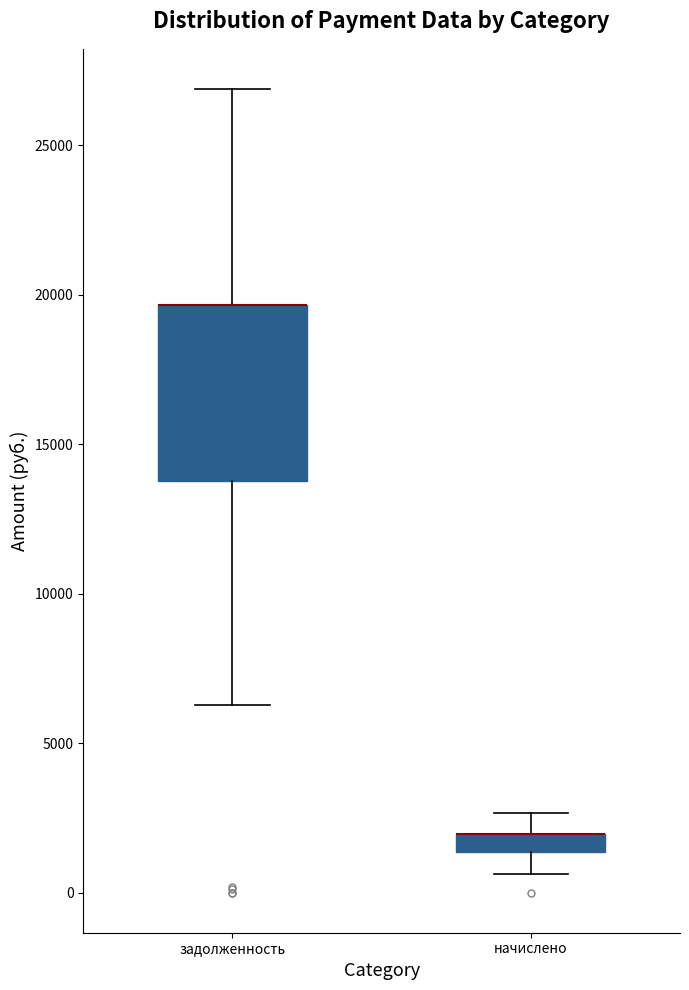

Where does the upper whisker of the box for задолженность end on the y-axis? The values are not printed on the chart, so give them approximately, as read against the axis.

27000